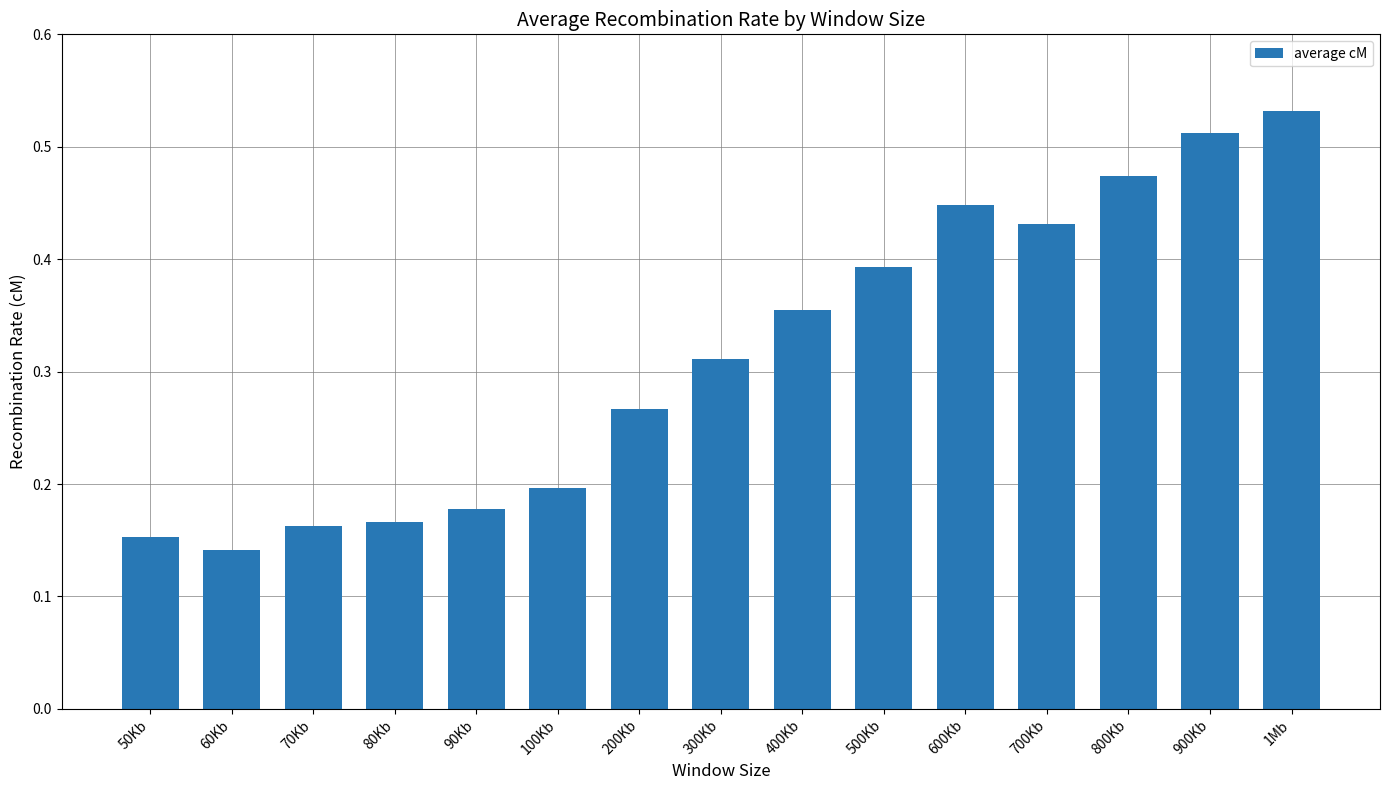

How many values are between 0 and 1?

15